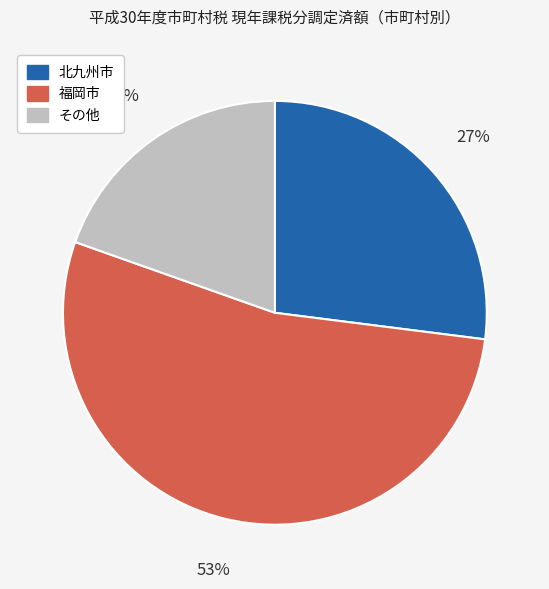

To the nearest percent, what portion does 北九州市 represent?

27%